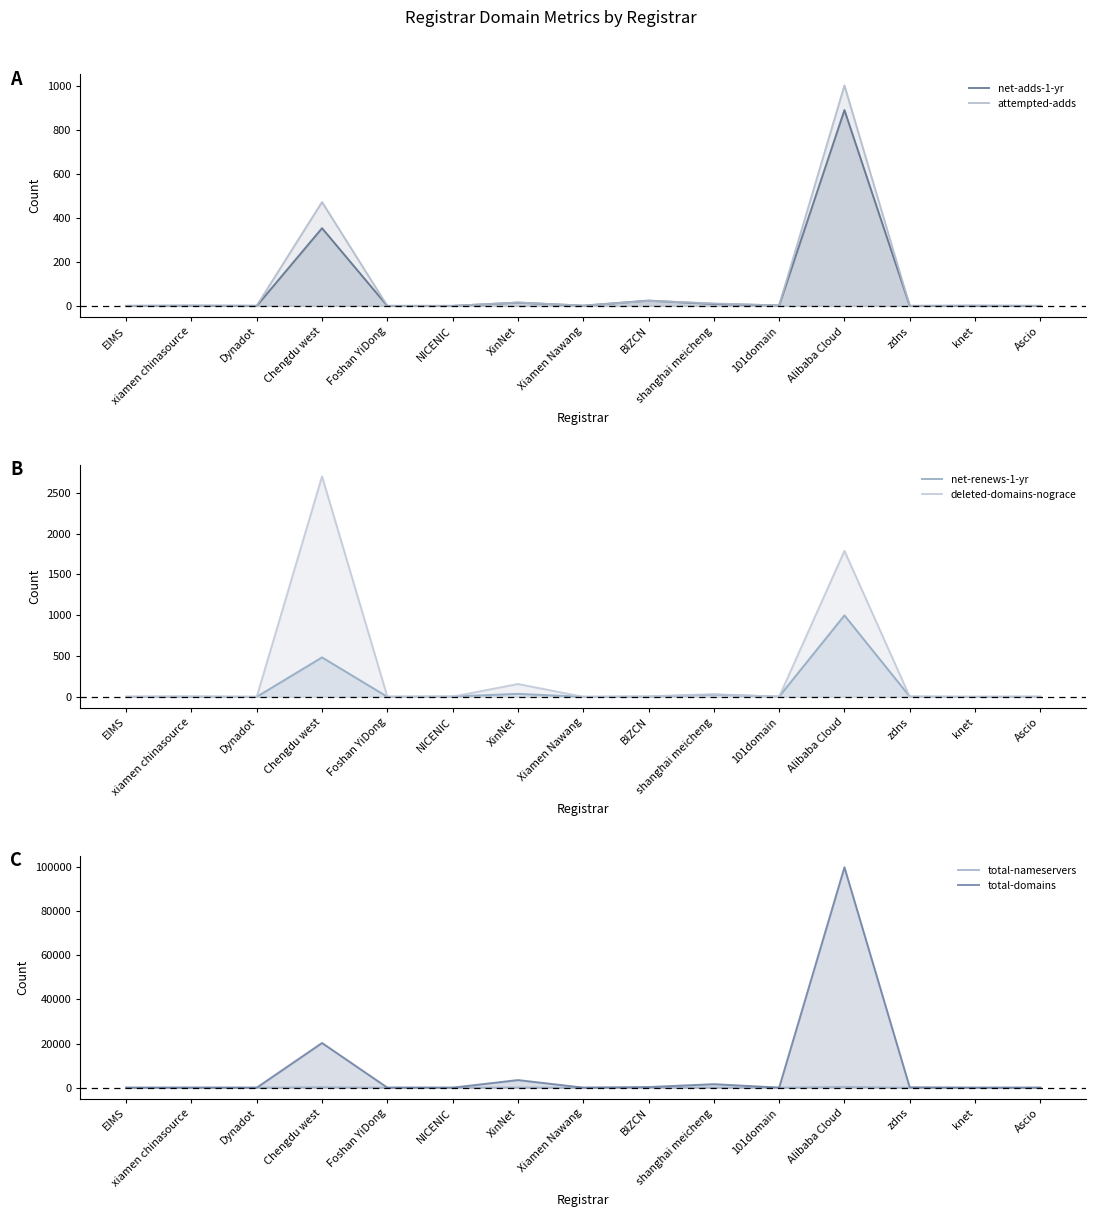

Rank the categories by deleted-domains-nograce value from lowest to highest.

Dynadot, Xiamen Nawang, knet, Ascio, 101domain, zdns, NICENIC, EIMS, Foshan YiDong, xiamen chinasource, BIZCN, shanghai meicheng, XinNet, Alibaba Cloud, Chengdu west